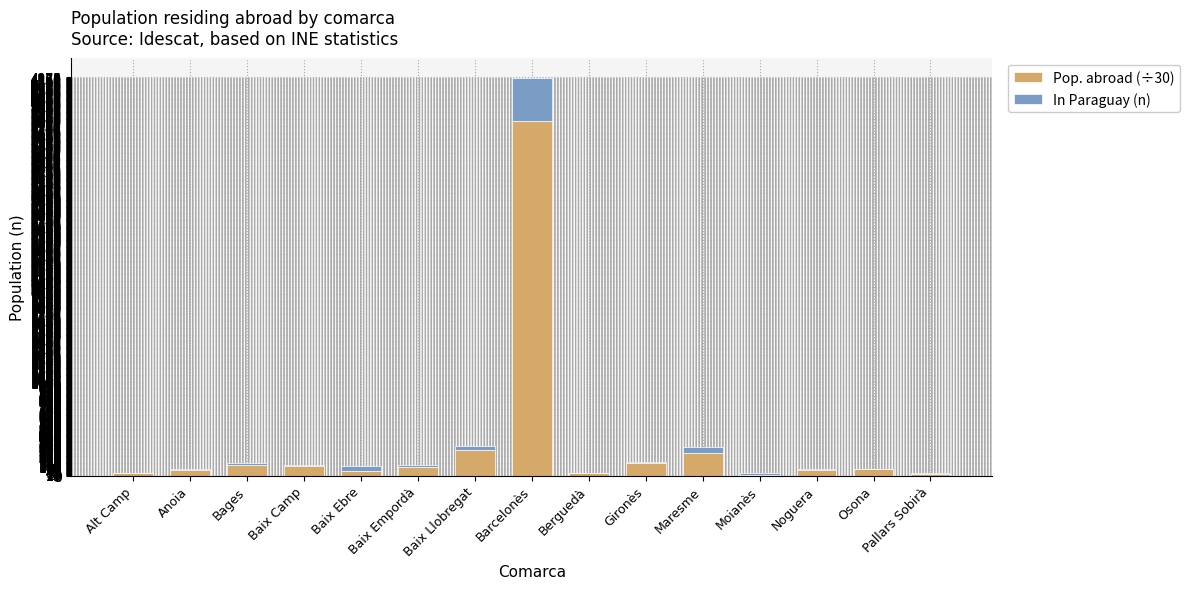

At Berguedà, list the series in order from smallest to largest.

In Paraguay (n), Pop. abroad (÷30)